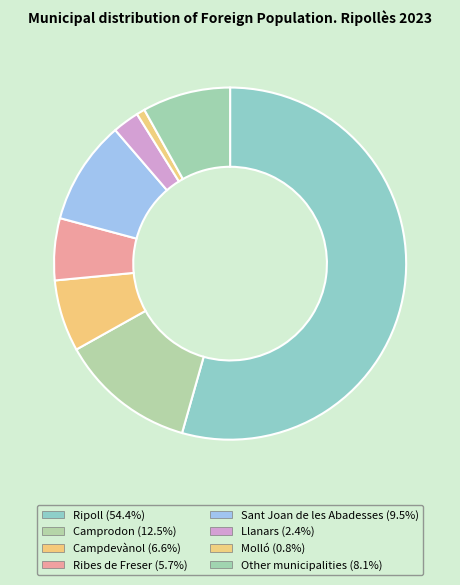

Does Llanars account for over 50% of the chart?

No